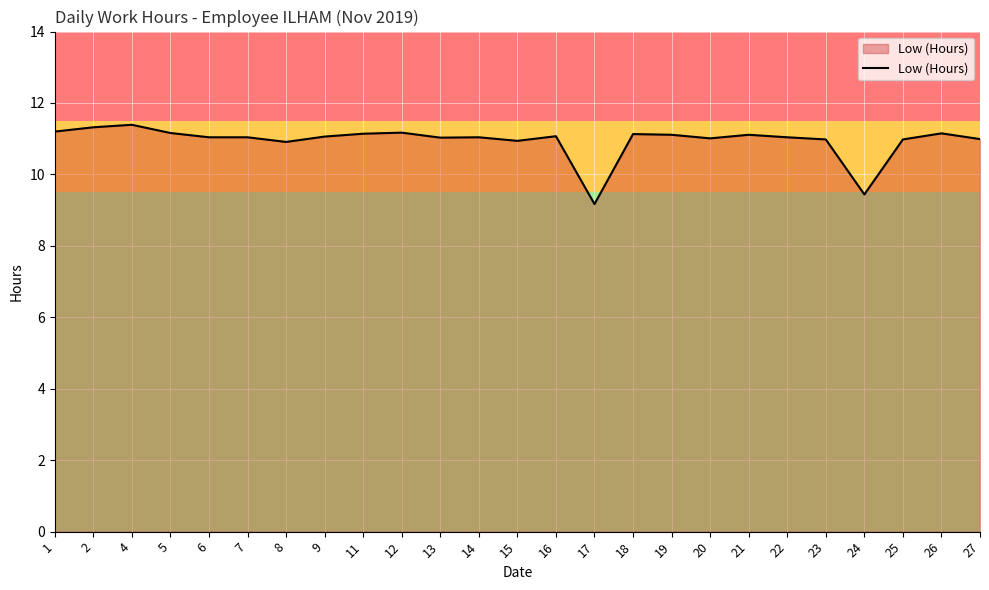

What is the smallest value displayed?

9.2